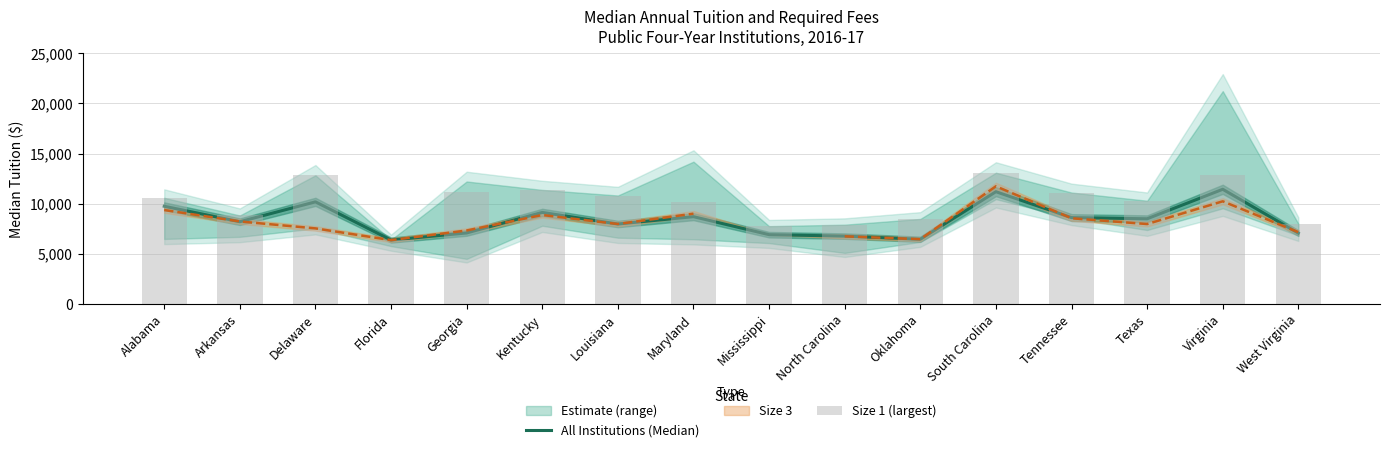

Is the value of All Institutions (Median) at North Carolina greater than the value of Size 1 (largest) at Texas?

No